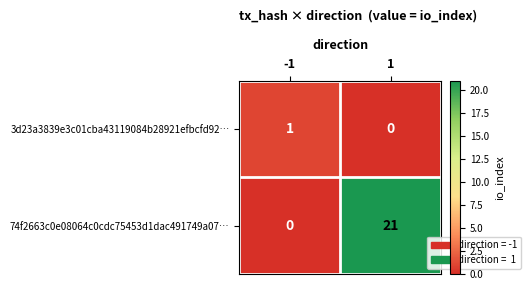

What is the difference between the highest and lowest values at -1?

1